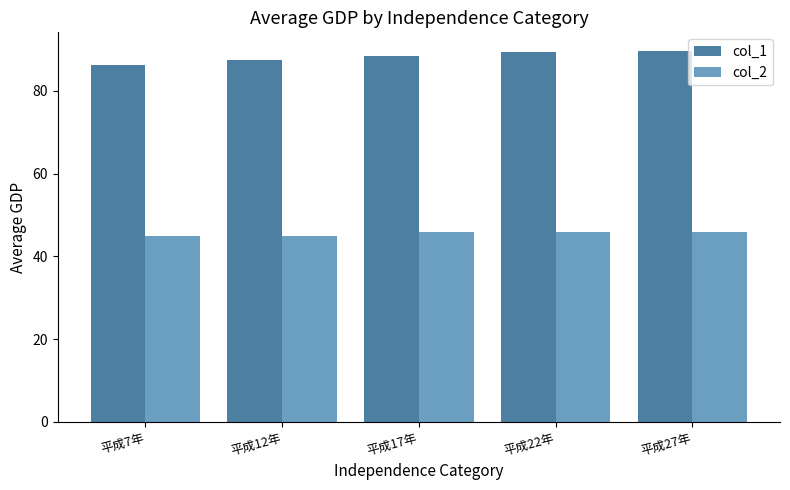

Count the col_1 values in the range 87 to 89.

2